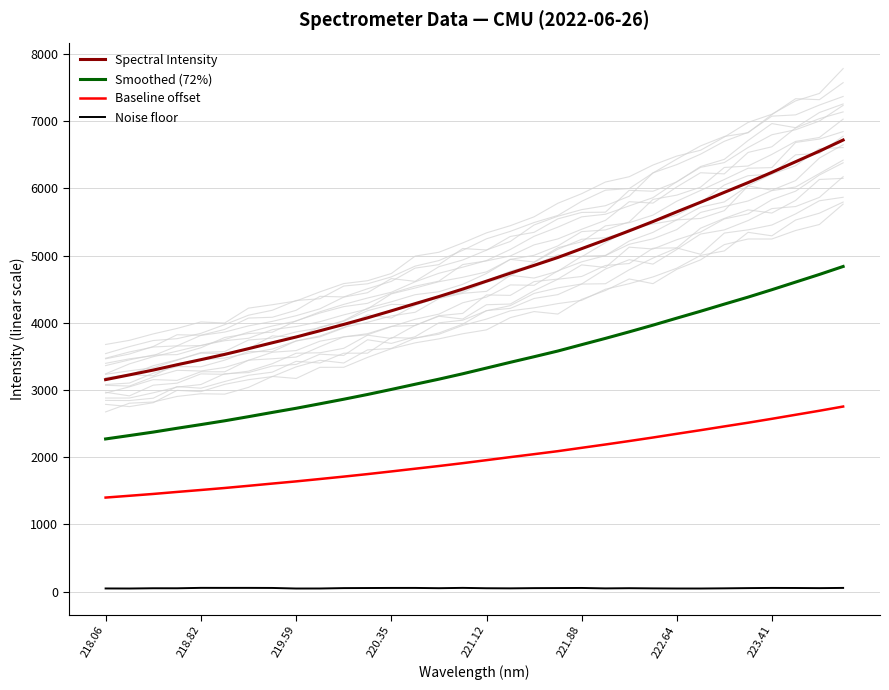

What is the difference between the maximum and second lowest values in the Noise floor series?

9.7